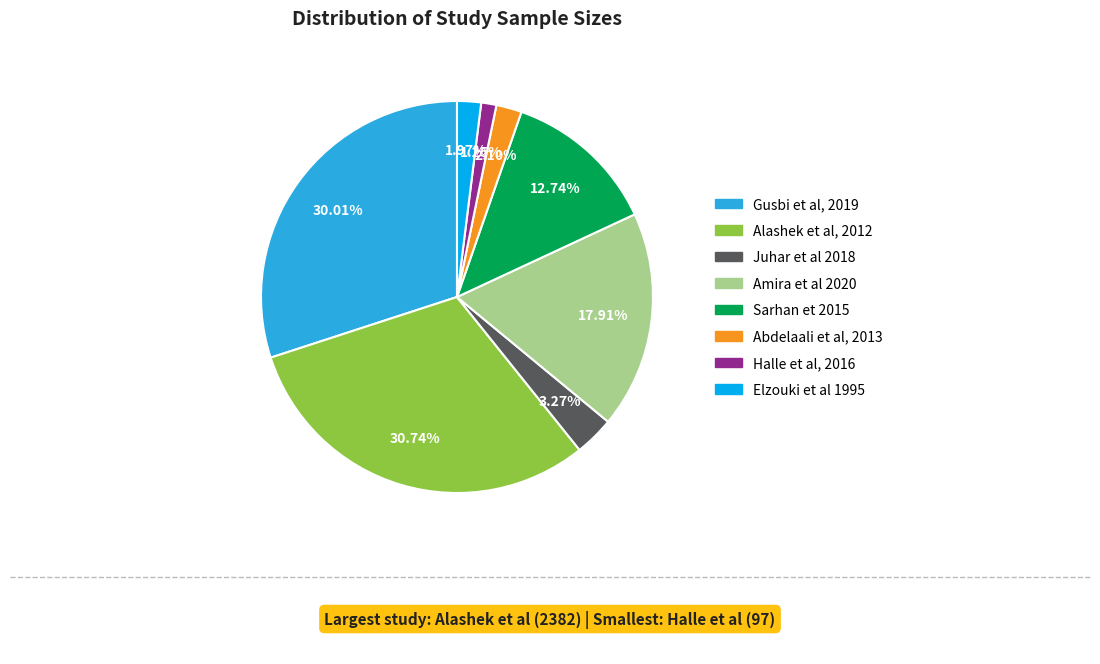

To the nearest percent, what percentage of the pie is Amira et al 2020?

18%